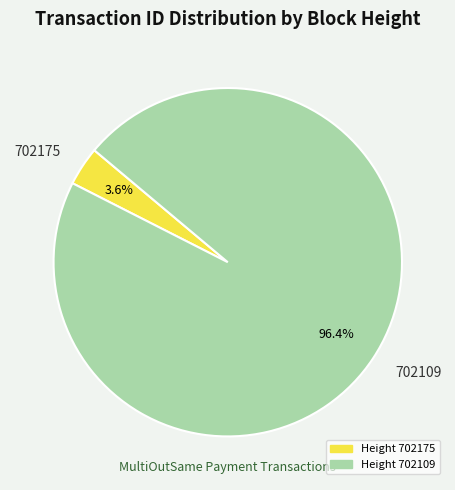

Is the sum of 702175 and 702109 greater than half?

Yes